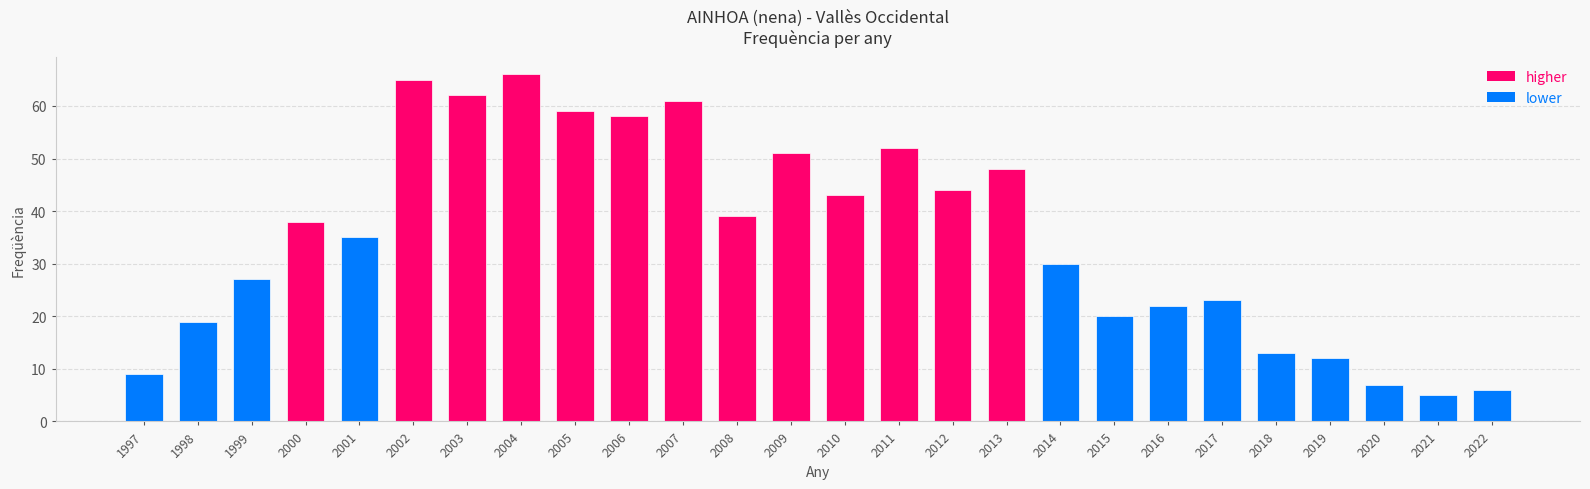

What value does the data have at 2006?

58